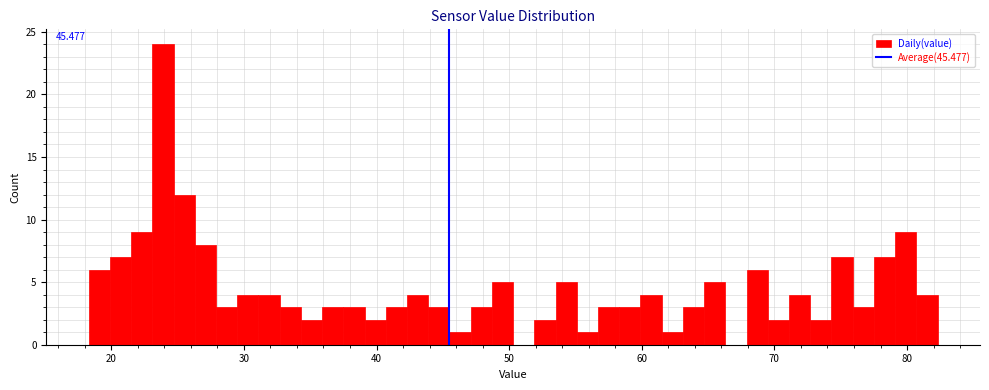

Read against the x-axis, roughly where is the centre of the tallest bar?

24